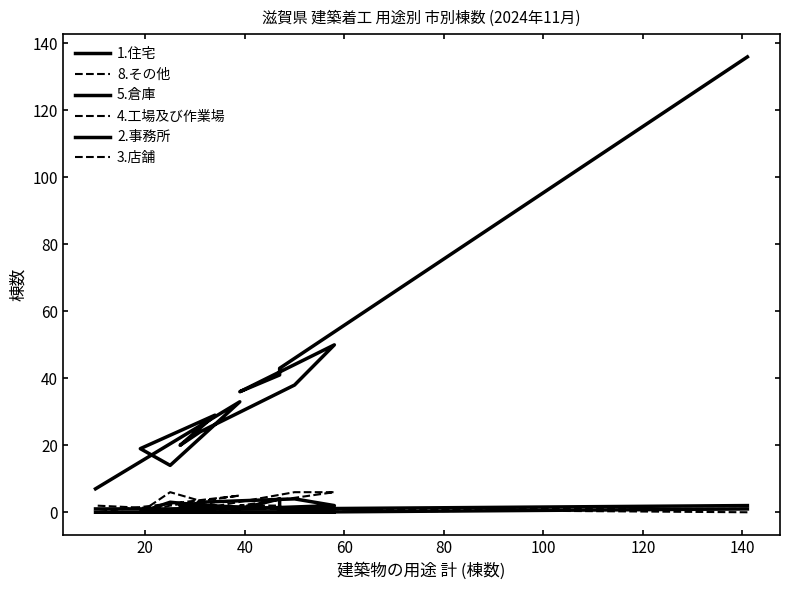

What is the difference between the maximum and second lowest values in the 1.住宅 series?

122